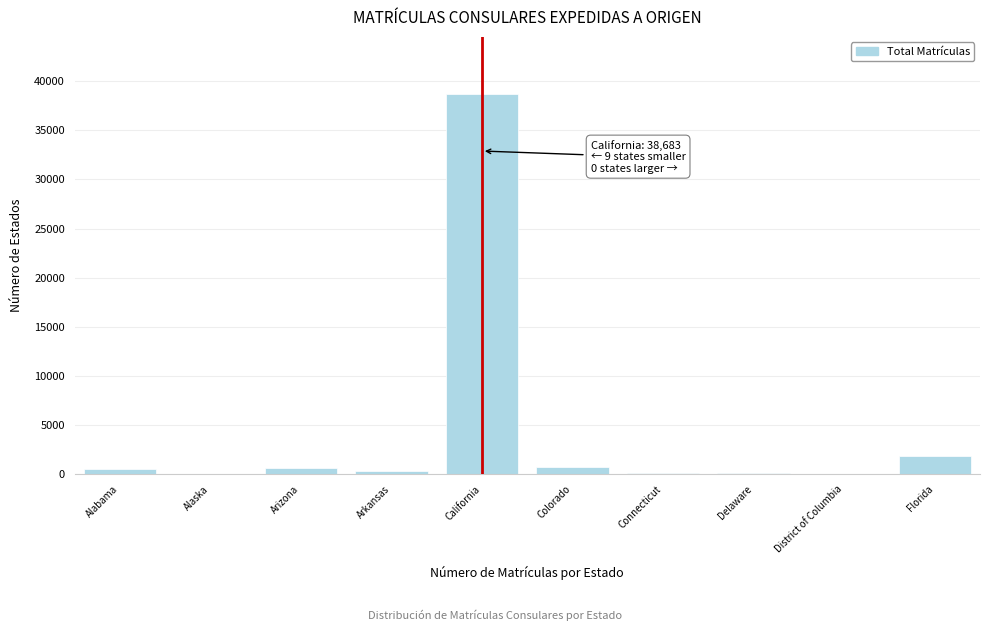

What is the sum of all values?

43157